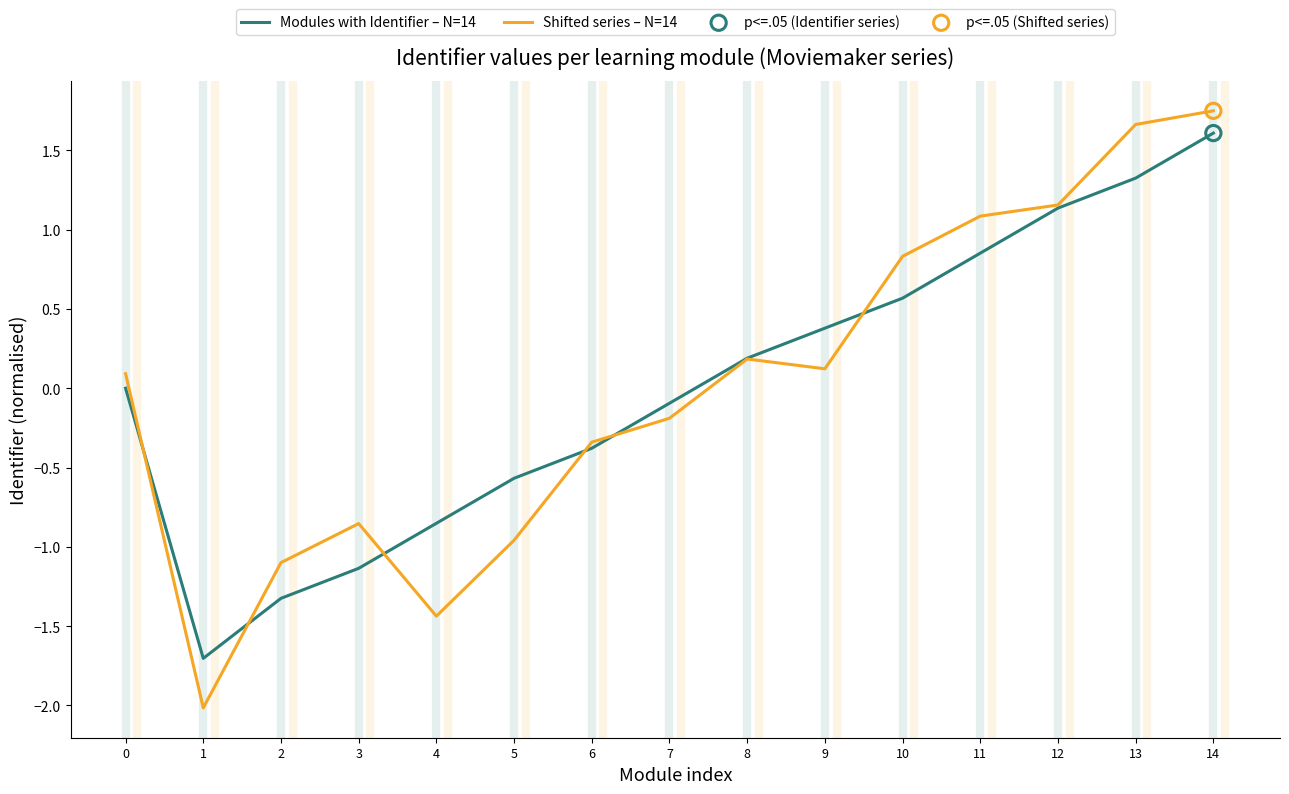

What is the total value across all series at 8?

0.4